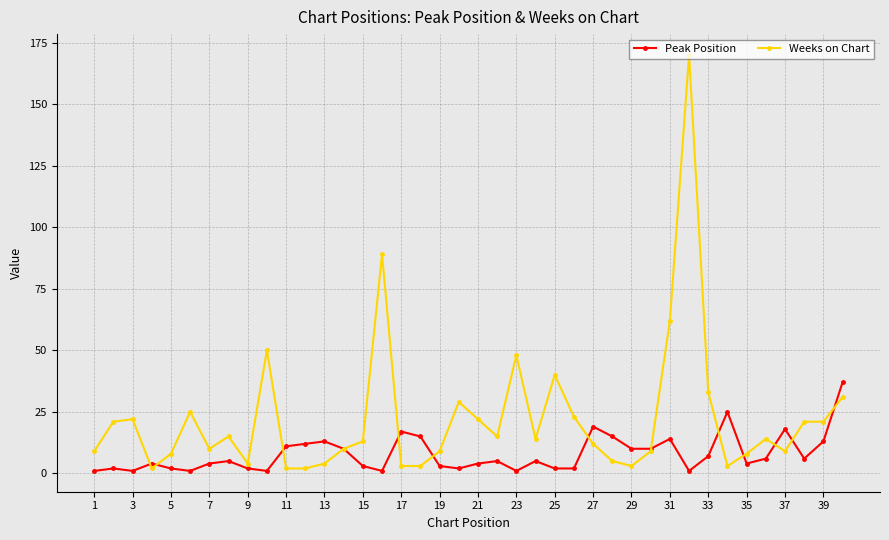

At how many categories does at least one series exceed 60?

3